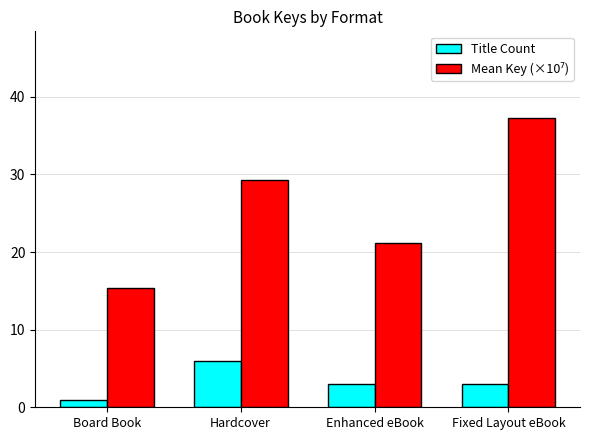

What is the difference between the Title Count values at Hardcover and Fixed Layout eBook?

3.0